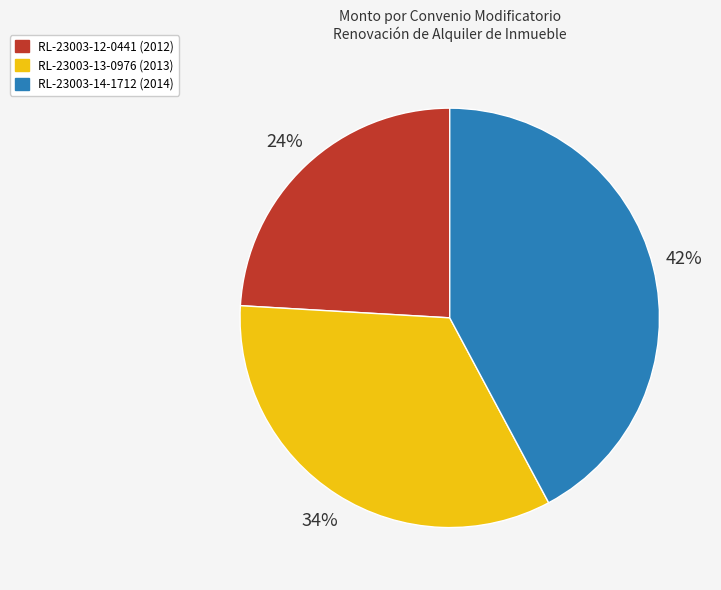

Combined, do RL-23003-12-0441 (2012) and RL-23003-14-1712 (2014) account for over 50%?

Yes